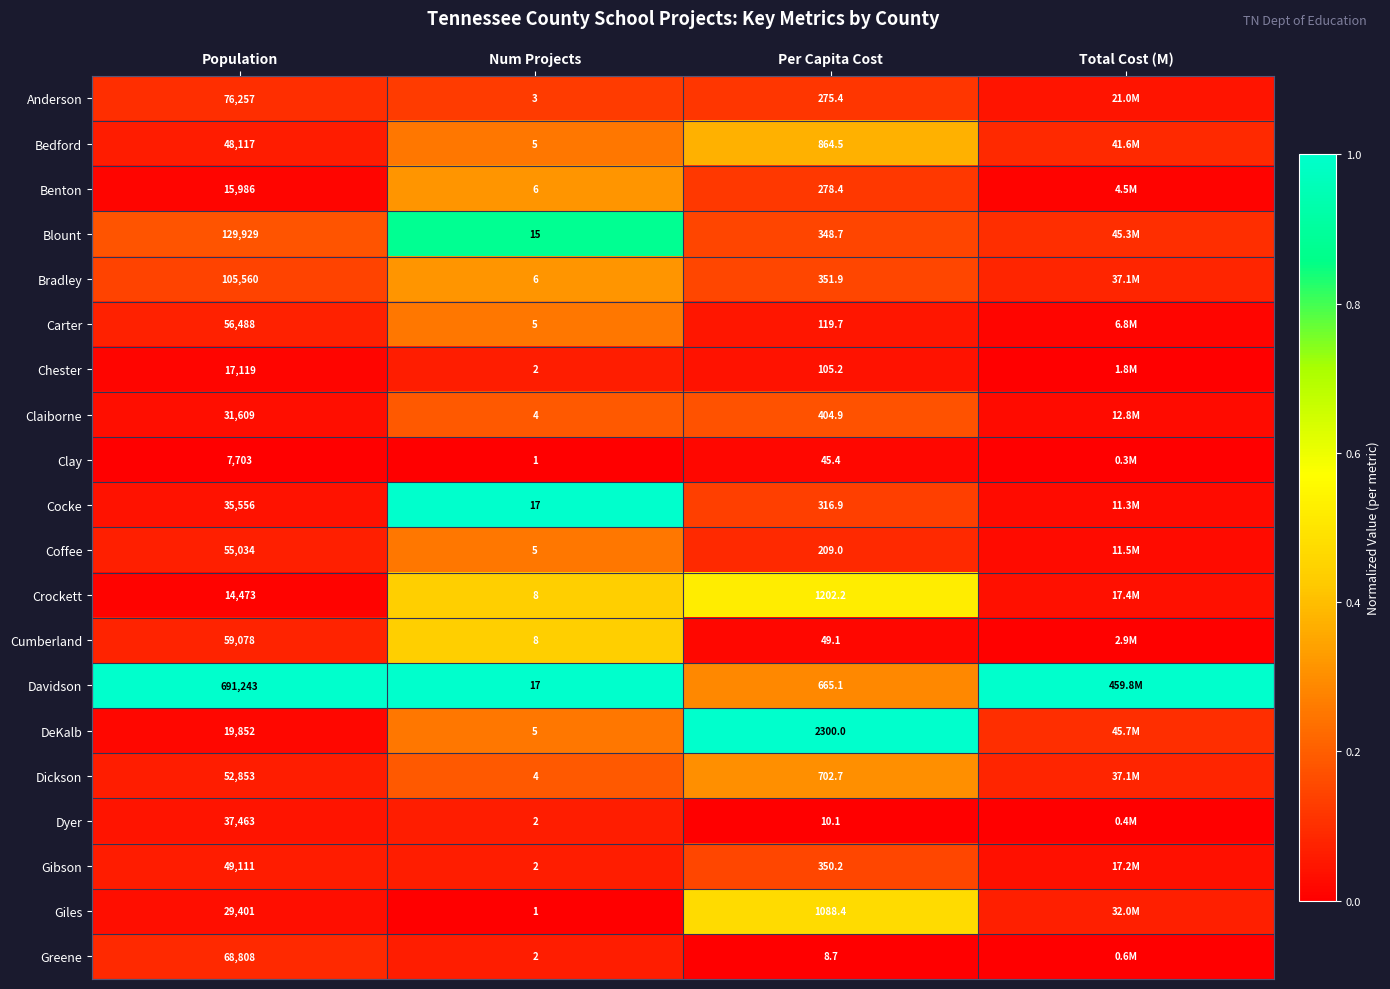

Between Num Projects and Per Capita Cost, which series saw the biggest shift?

DeKalb